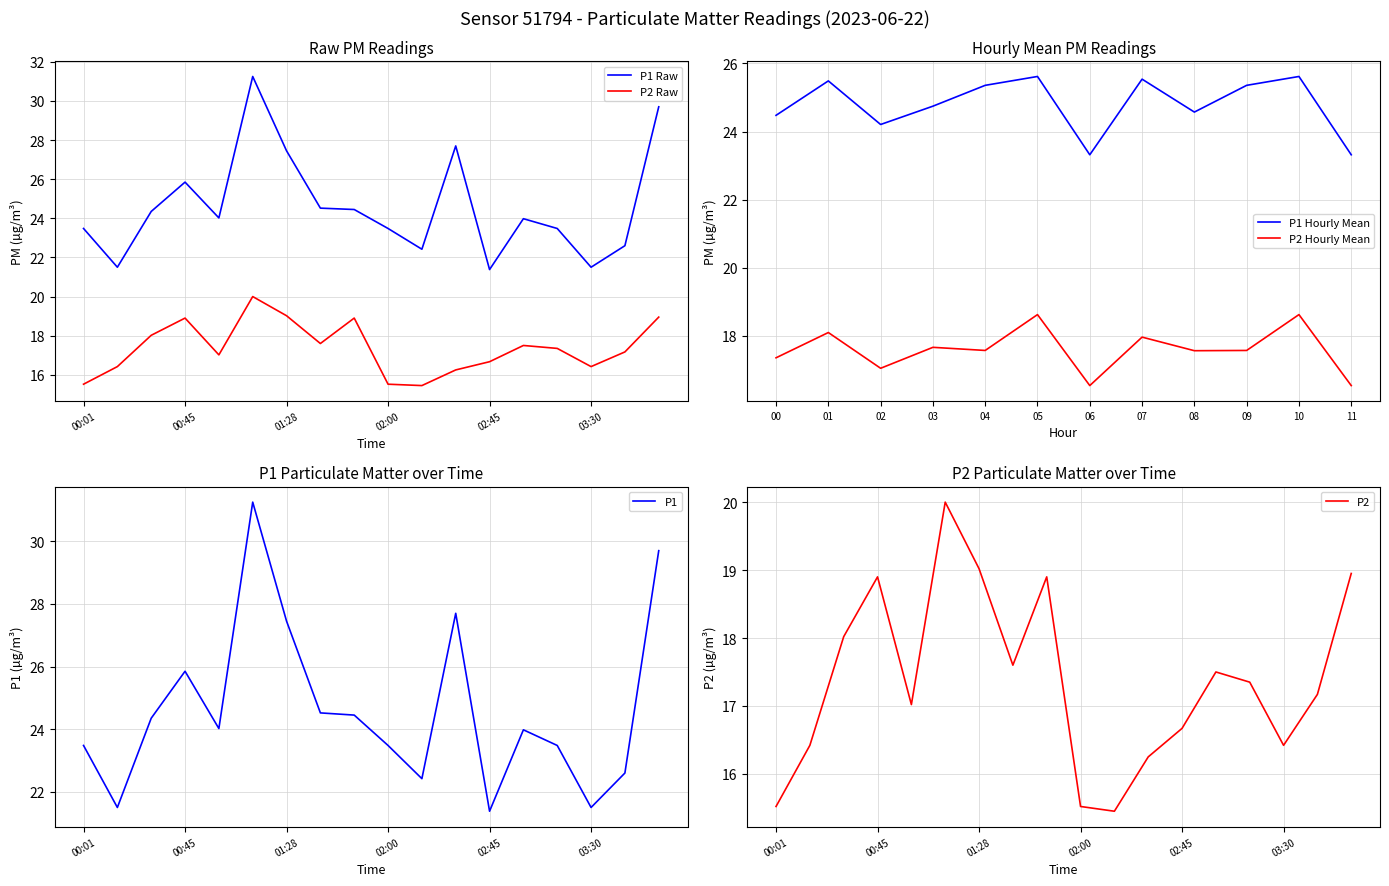

How many categories are shown in the chart?

18